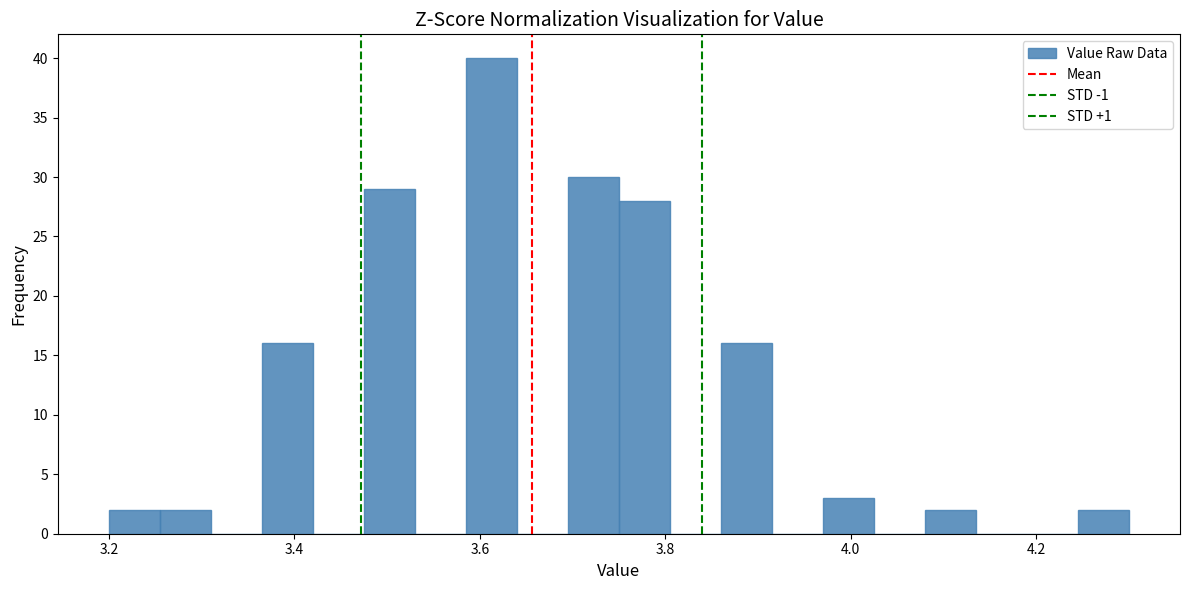

Read against the x-axis, roughly where is the centre of the tallest bar?

3.62